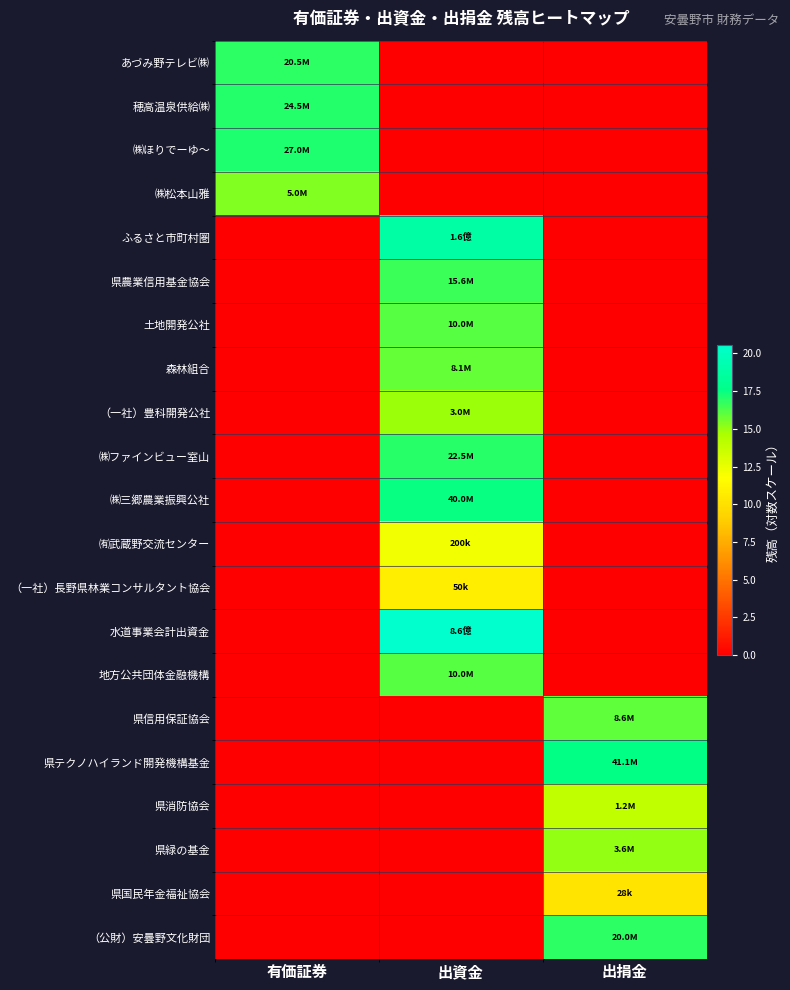

Reading left to right, extract all data points from this chart.

あづみ野テレビ㈱: 有価証券=16.8	出資金=0.0	出捐金=0.0
穂高温泉供給㈱: 有価証券=17.0	出資金=0.0	出捐金=0.0
㈱ほりでーゆ～: 有価証券=17.1	出資金=0.0	出捐金=0.0
㈱松本山雅: 有価証券=15.4	出資金=0.0	出捐金=0.0
ふるさと市町村圏: 有価証券=0.0	出資金=18.9	出捐金=0.0
県農業信用基金協会: 有価証券=0.0	出資金=16.6	出捐金=0.0
土地開発公社: 有価証券=0.0	出資金=16.1	出捐金=0.0
森林組合: 有価証券=0.0	出資金=15.9	出捐金=0.0
（一社）豊科開発公社: 有価証券=0.0	出資金=14.9	出捐金=0.0
㈱ファインビュー室山: 有価証券=0.0	出資金=16.9	出捐金=0.0
㈱三郷農業振興公社: 有価証券=0.0	出資金=17.5	出捐金=0.0
㈲武蔵野交流センター: 有価証券=0.0	出資金=12.2	出捐金=0.0
（一社）長野県林業コンサルタント協会: 有価証券=0.0	出資金=10.8	出捐金=0.0
水道事業会計出資金: 有価証券=0.0	出資金=20.6	出捐金=0.0
地方公共団体金融機構: 有価証券=0.0	出資金=16.1	出捐金=0.0
県信用保証協会: 有価証券=0.0	出資金=0.0	出捐金=16.0
県テクノハイランド開発機構基金: 有価証券=0.0	出資金=0.0	出捐金=17.5
県消防協会: 有価証券=0.0	出資金=0.0	出捐金=14.0
県緑の基金: 有価証券=0.0	出資金=0.0	出捐金=15.1
県国民年金福祉協会: 有価証券=0.0	出資金=0.0	出捐金=10.2
（公財）安曇野文化財団: 有価証券=0.0	出資金=0.0	出捐金=16.8